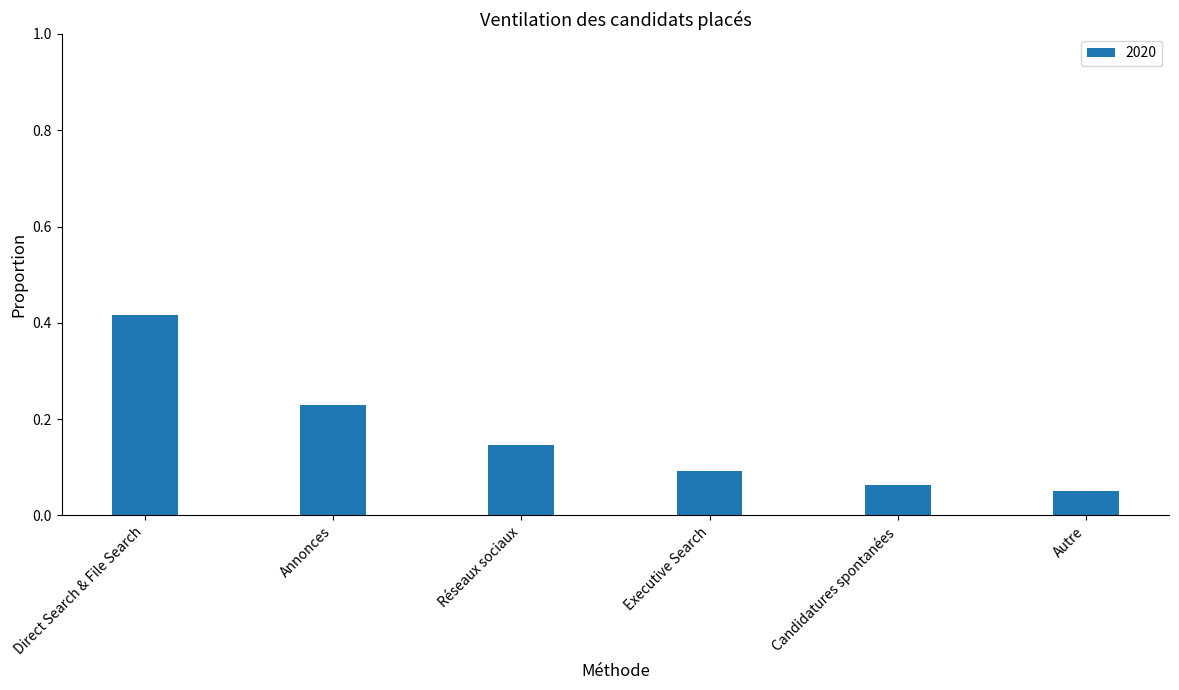

How many values are between 0 and 1?

6